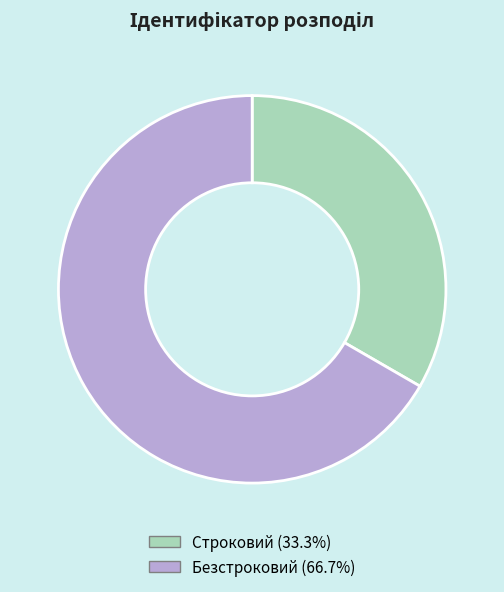

Approximately how many times larger is the value at Строковий compared to Безстроковий?

0.5